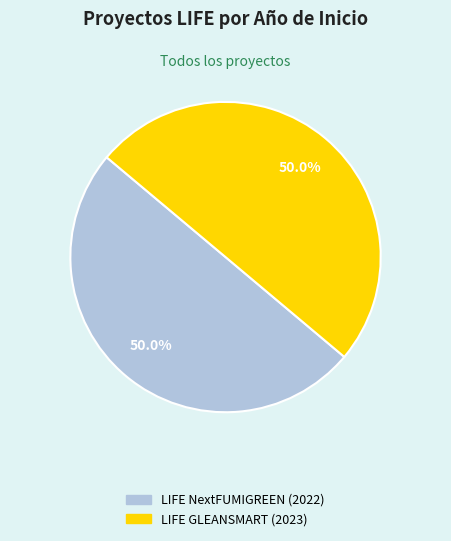

To the nearest percent, what percentage of the pie is LIFE GLEANSMART (2023)?

50%